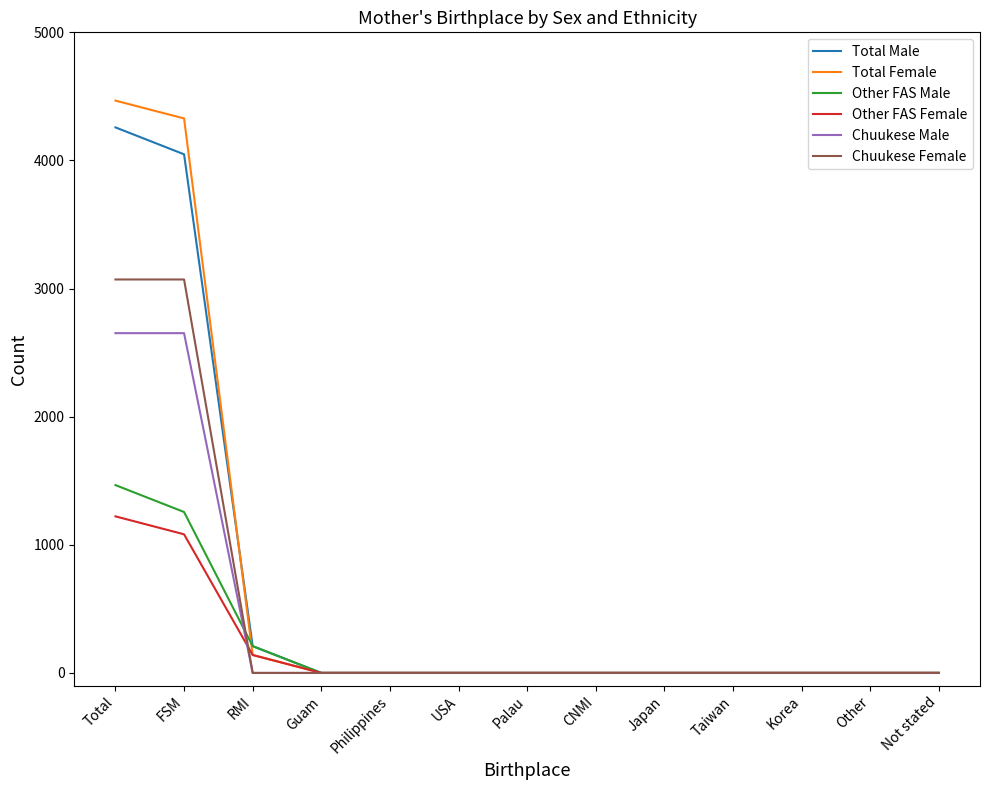

Rank the series by their maximum value, from lowest to highest.

Other FAS Female, Other FAS Male, Chuukese Male, Chuukese Female, Total Male, Total Female